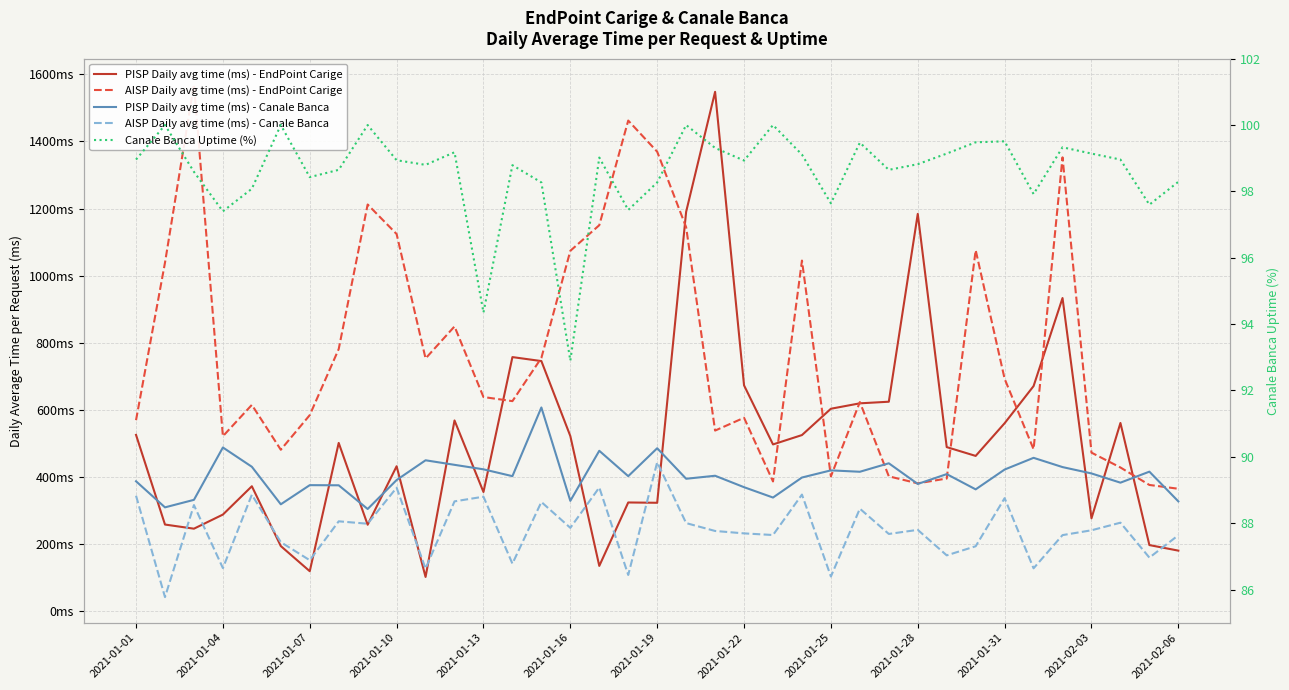

At which label does Canale Banca Uptime (%) first exceed 98?

2021-01-01